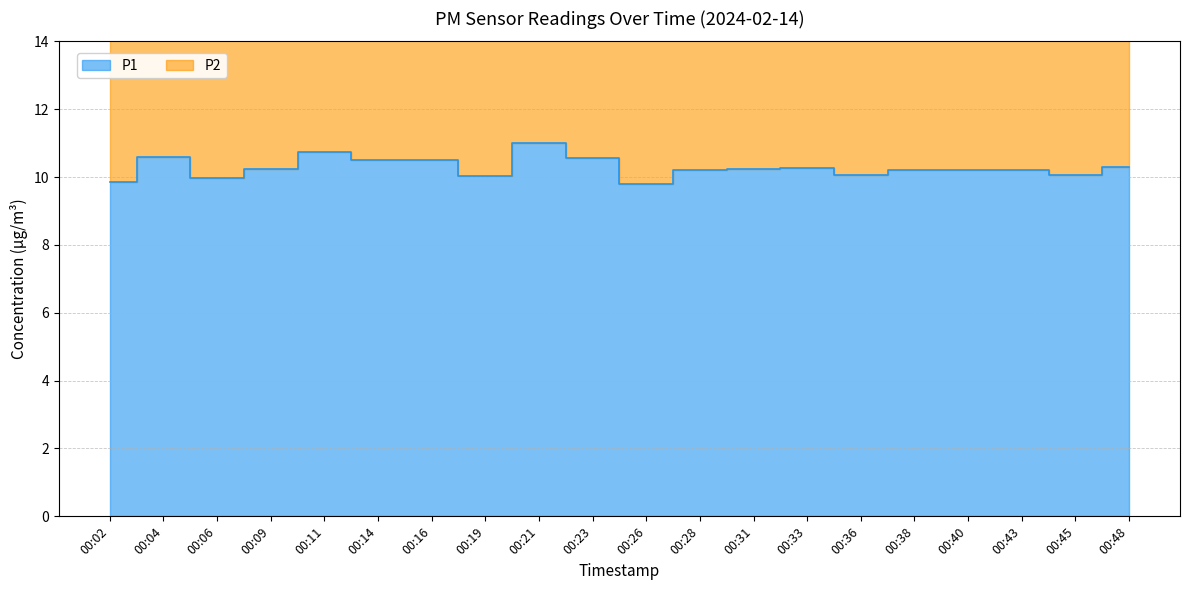

What is the spread (max minus min) of values at 00:36?

9.6